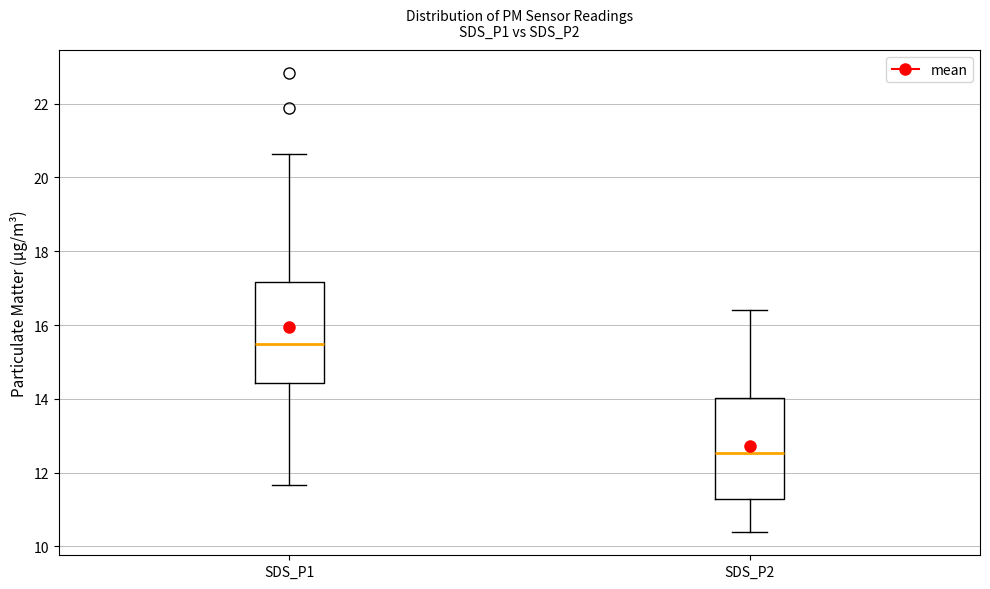

Reading left to right, transcribe this box plot: for each box, give where its median line is, the range the box spans, and where its two whiskers end, as read against the y-axis. The values are not printed on the chart, so give them approximately, as read against the axis.

SDS_P1: median 15.4, box 14.4 to 17.2, whiskers 11.6 to 20.6
SDS_P2: median 12.6, box 11.2 to 14.0, whiskers 10.4 to 16.4